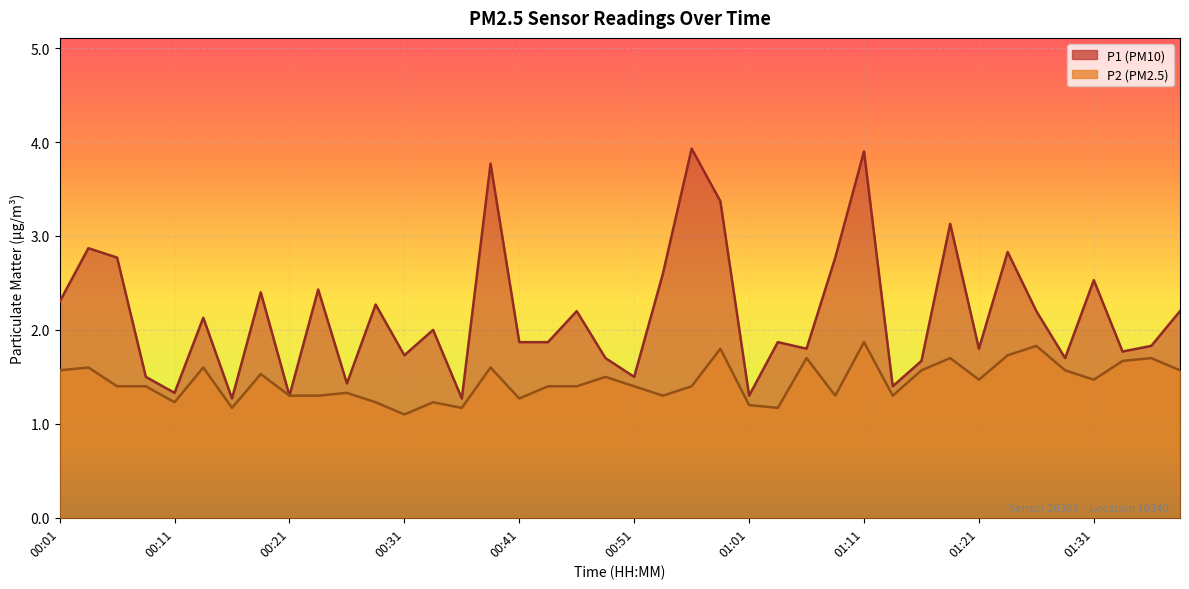

What is the value of the P1 point at the 37th from the left?

2.5